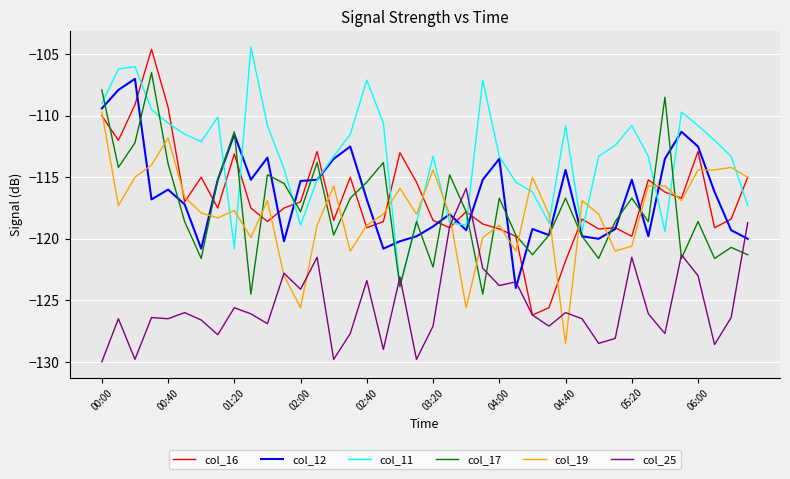

True or false: col_11 and col_19 cross at least once.

True